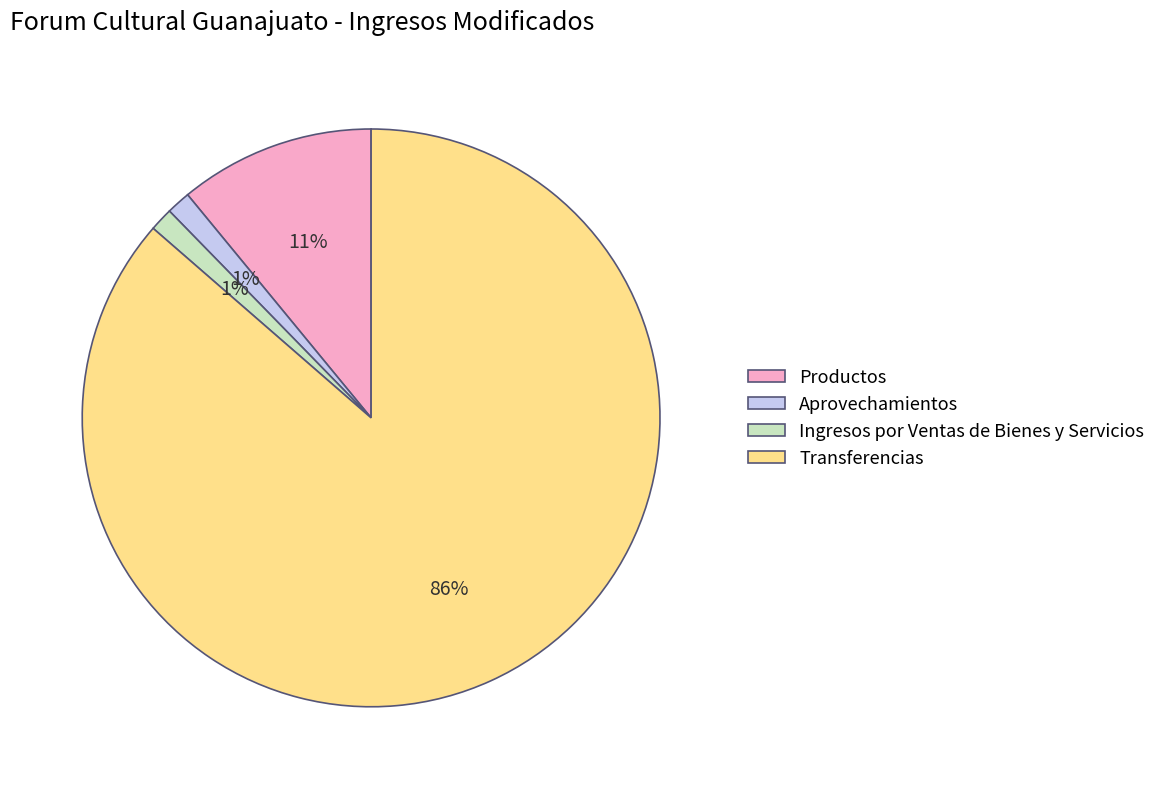

How many segments does this pie chart have?

4